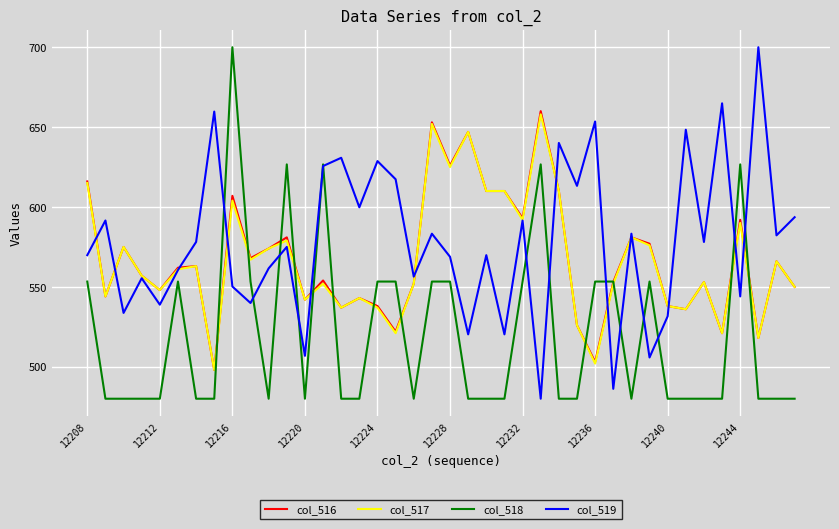

Which series has the largest total across all categories?

col_519